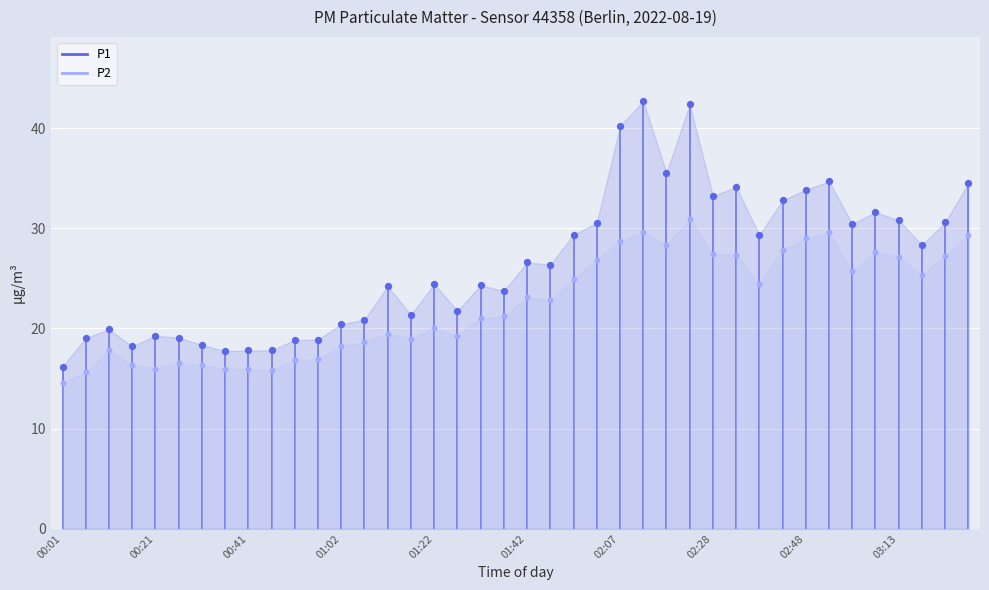

At how many categories does at least one series exceed 41?

2